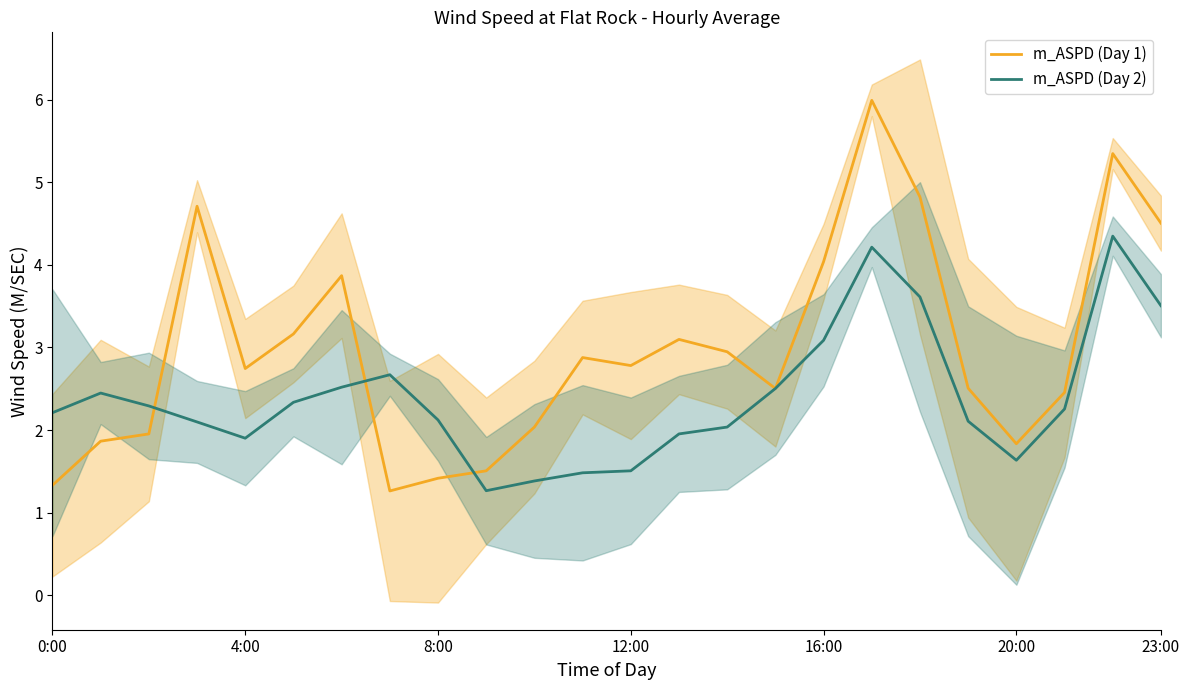

Which series changed the most between 10 and 11?

m_ASPD (Day 1)